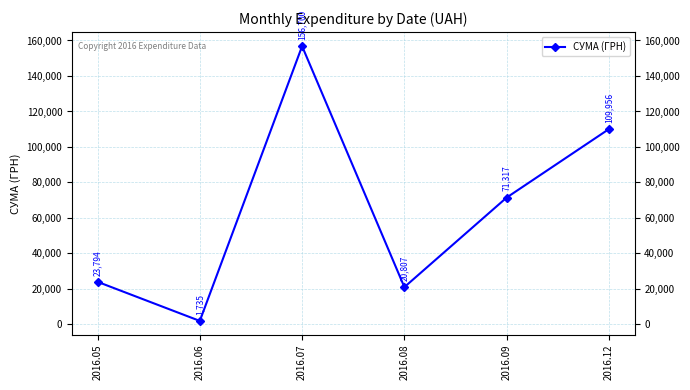

What is the value of the 2nd point from the left?

1735.0